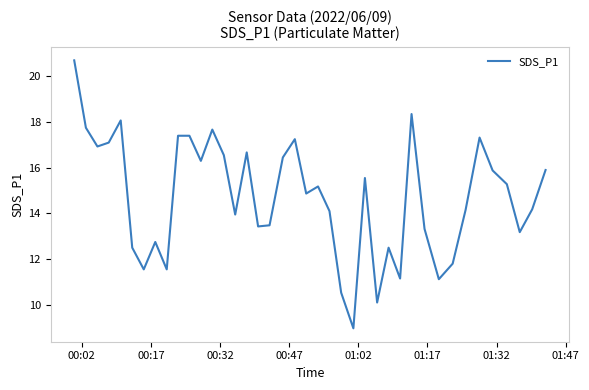

What is the difference between the maximum and minimum values?

11.7